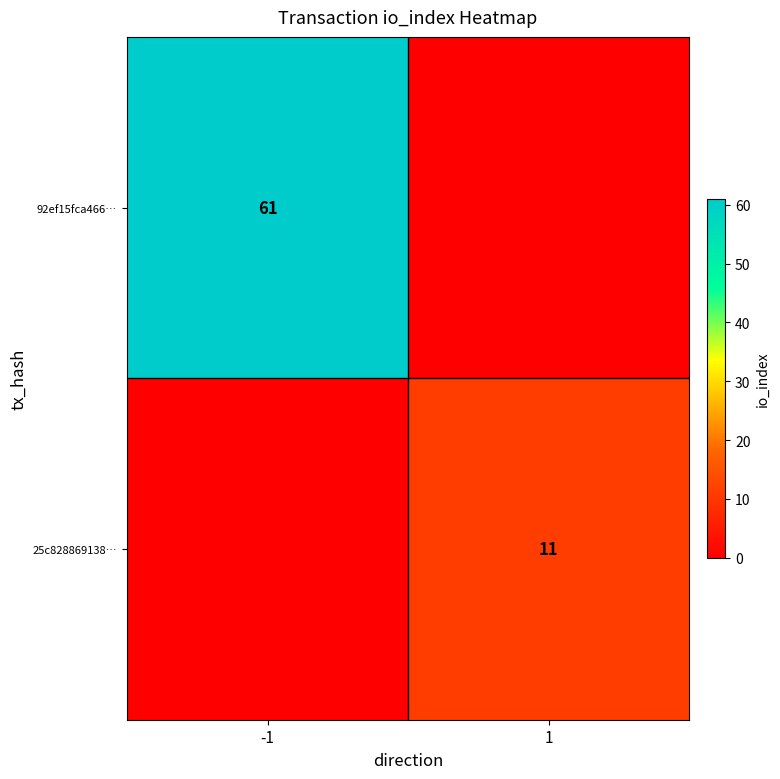

The value of 92ef15fca466… at -1 is 39. True or false?

False